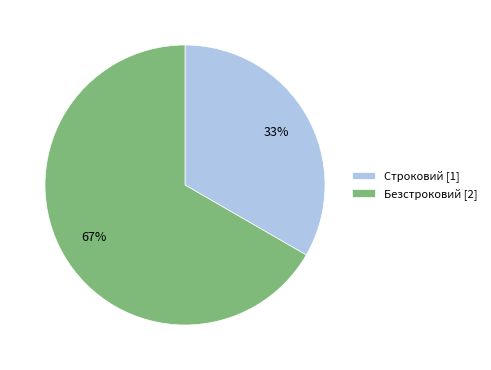

Between Безстроковий and Строковий, which is larger?

Безстроковий